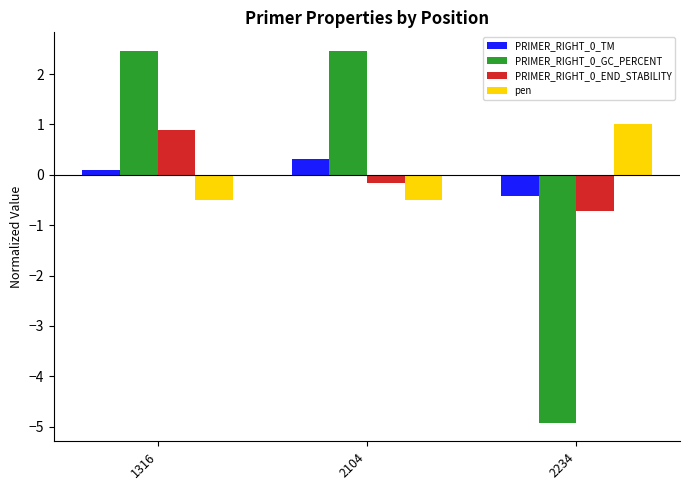

The value of PRIMER_RIGHT_0_END_STABILITY at 1316 is 0.4. True or false?

False